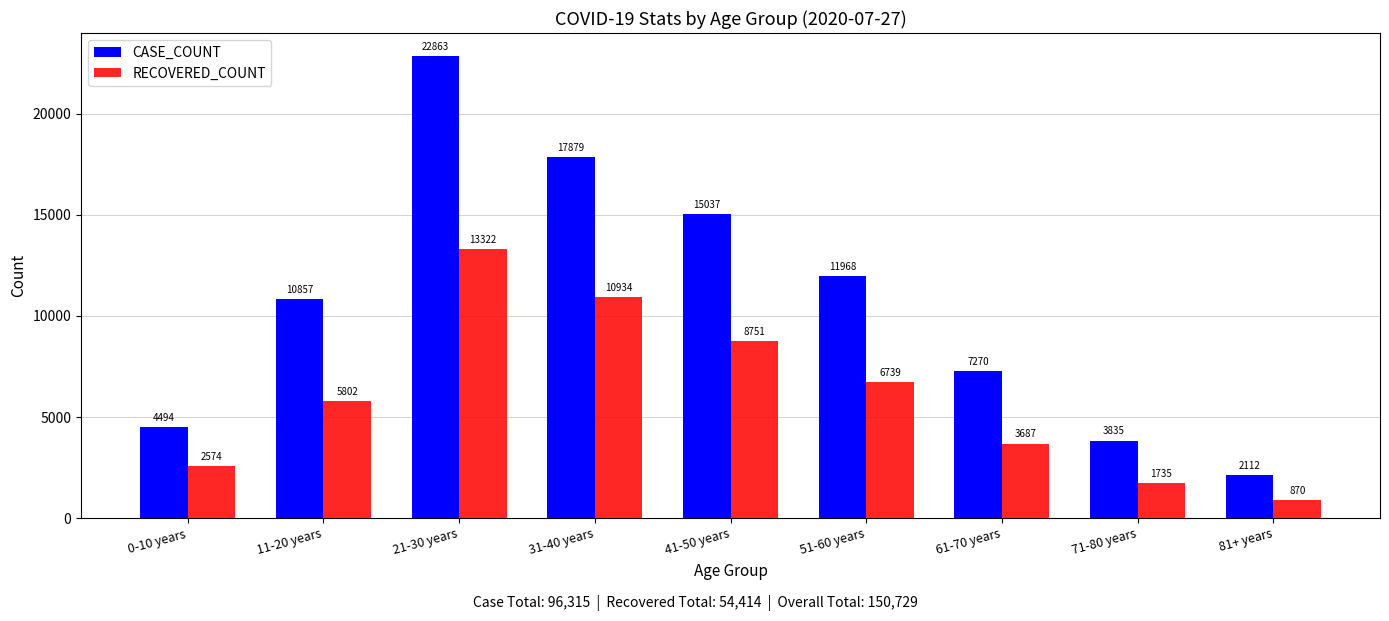

Rank the series at 51-60 years from lowest to highest value.

RECOVERED_COUNT, CASE_COUNT